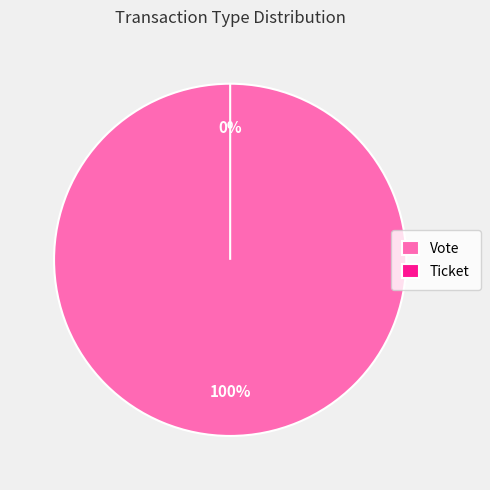

Count the number of slices in the pie.

2